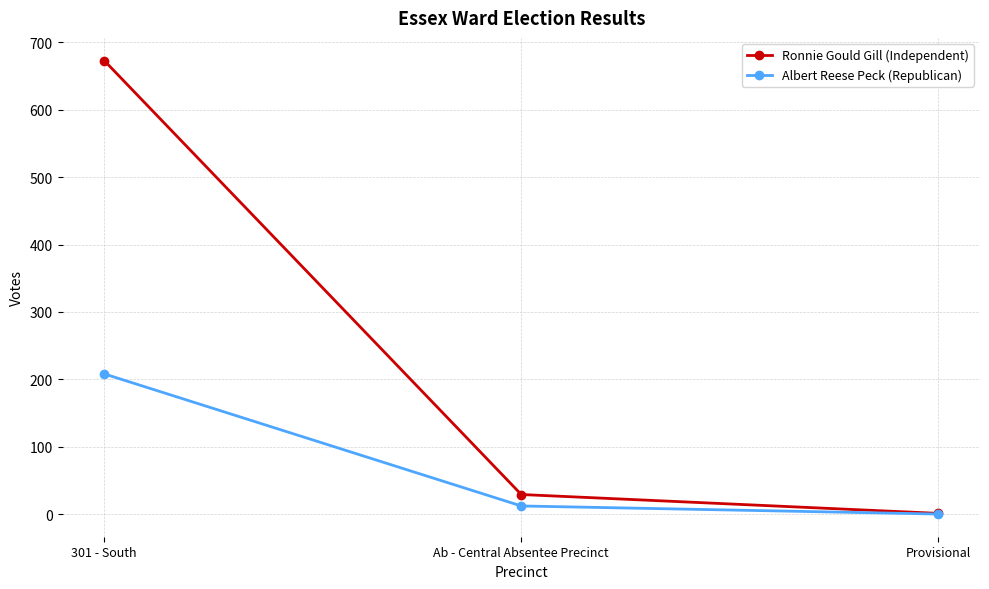

Where does the Albert Reese Peck (Republican) series first go above 12?

301 - South